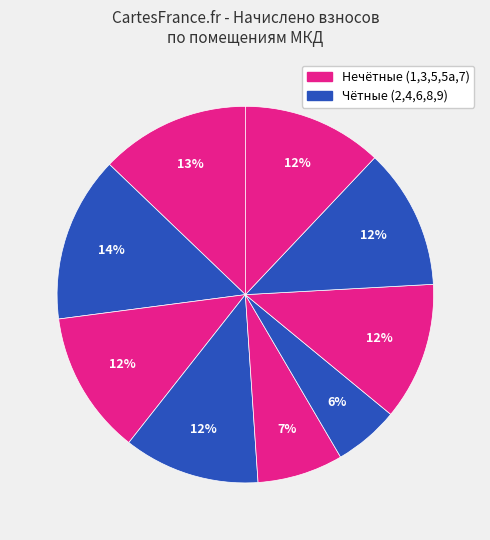

How many segments does this pie chart have?

9